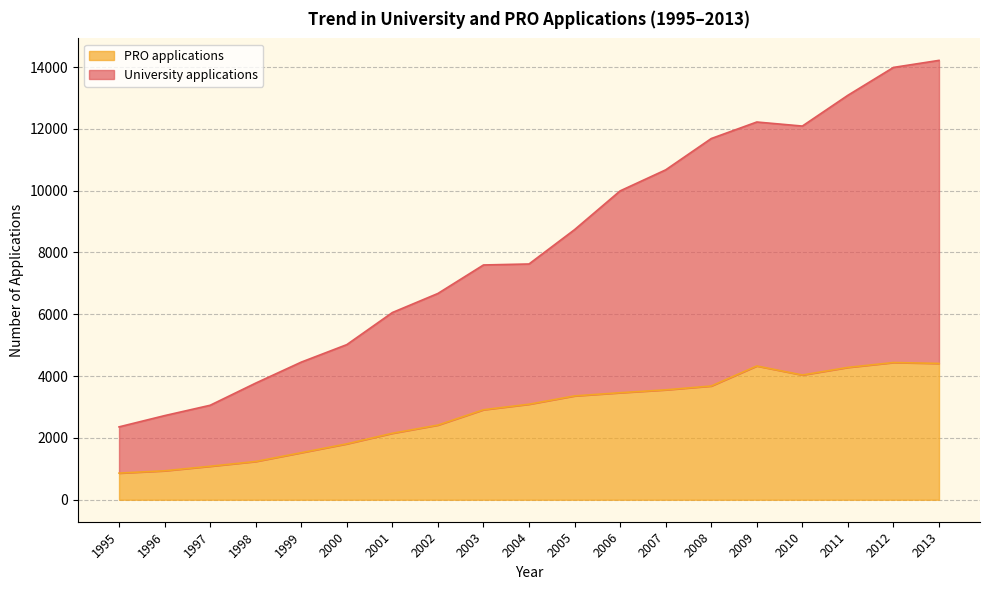

At which category does the chart reach its peak across all series?

2013